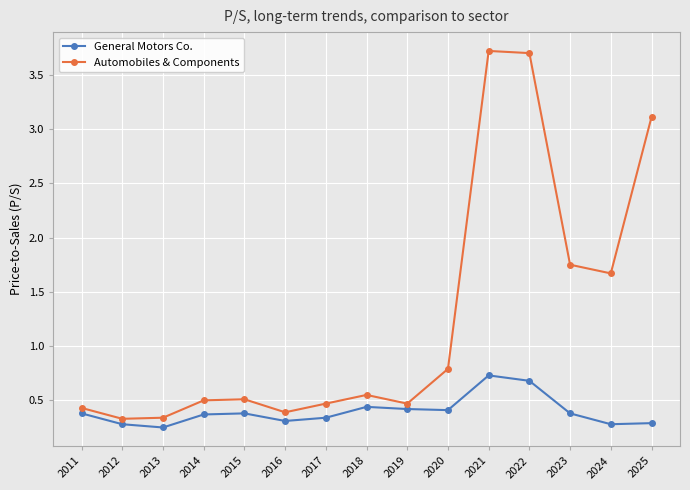

What are all the series names shown in the legend?

General Motors Co., Automobiles & Components